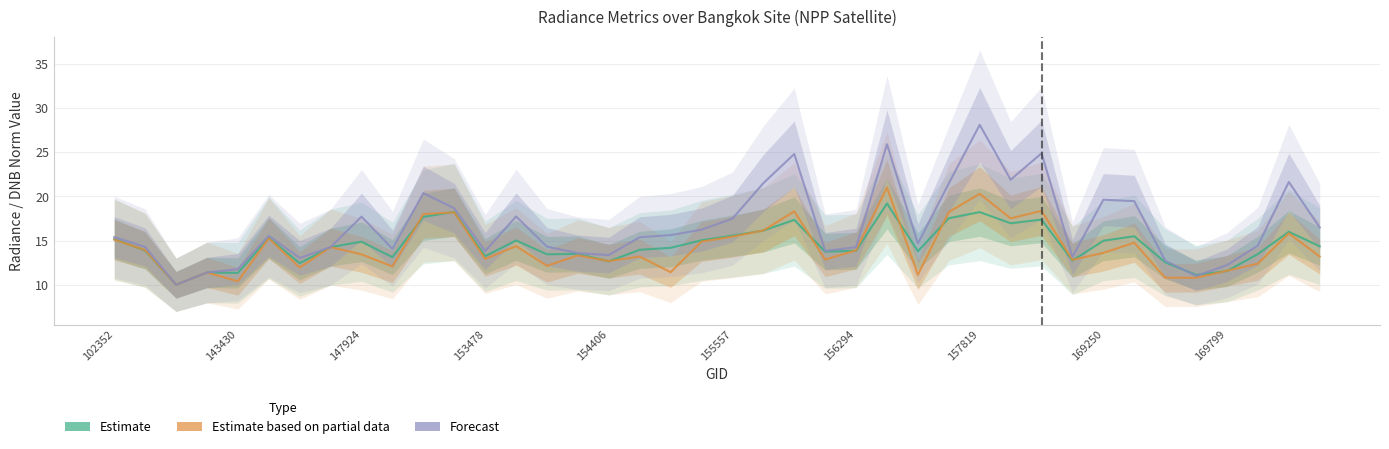

The Forecast series shows 17.7 at 13. True or false?

True